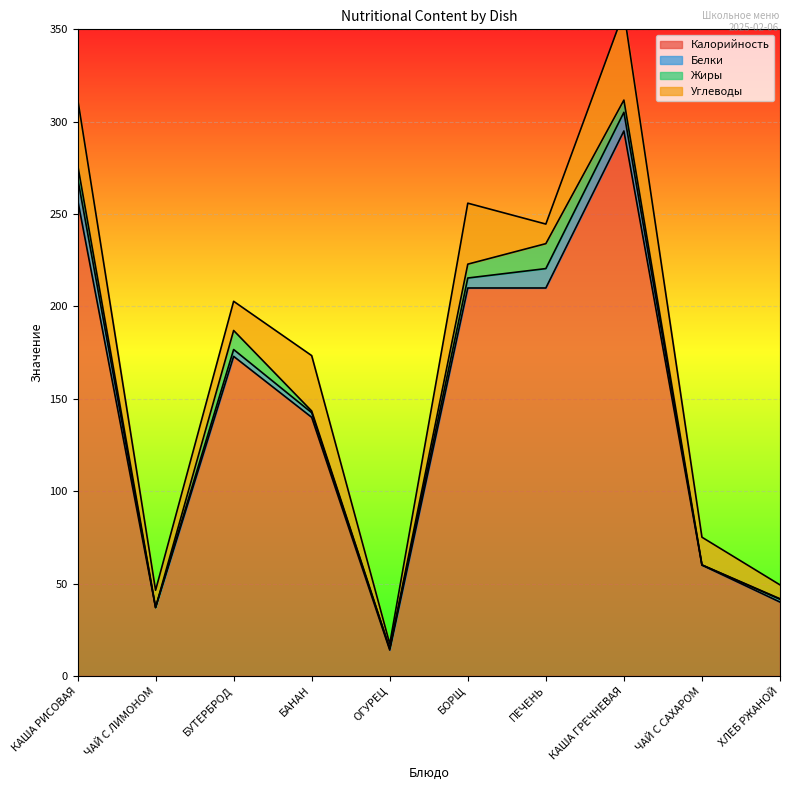

In Углеводы, how many points are higher than both neighbors (excluding endpoints)?

3